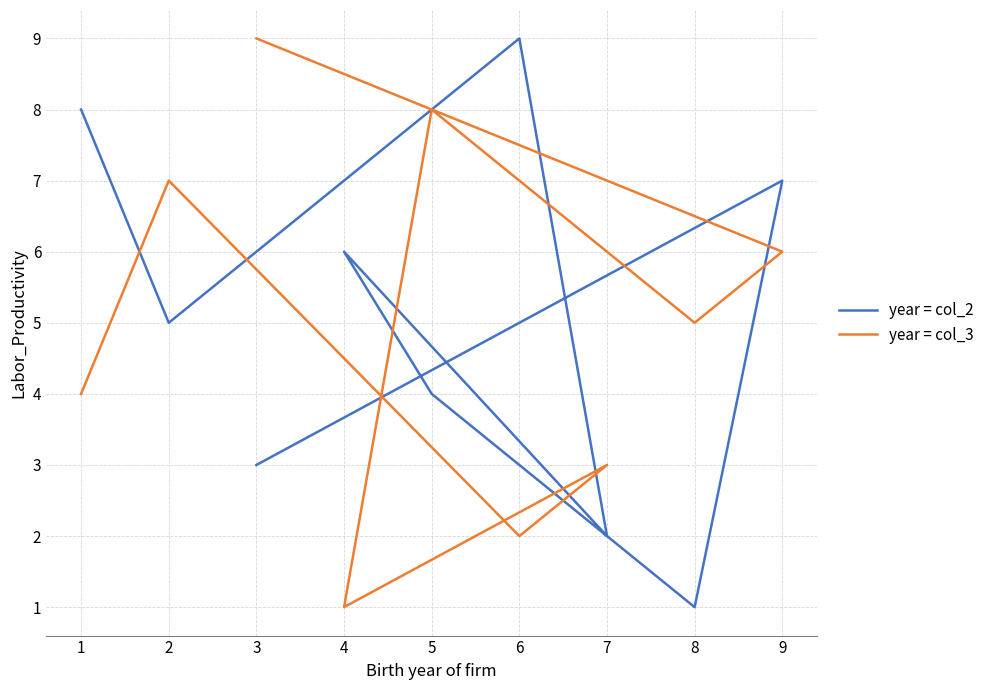

What is the average value of the year = col_2 series?

5